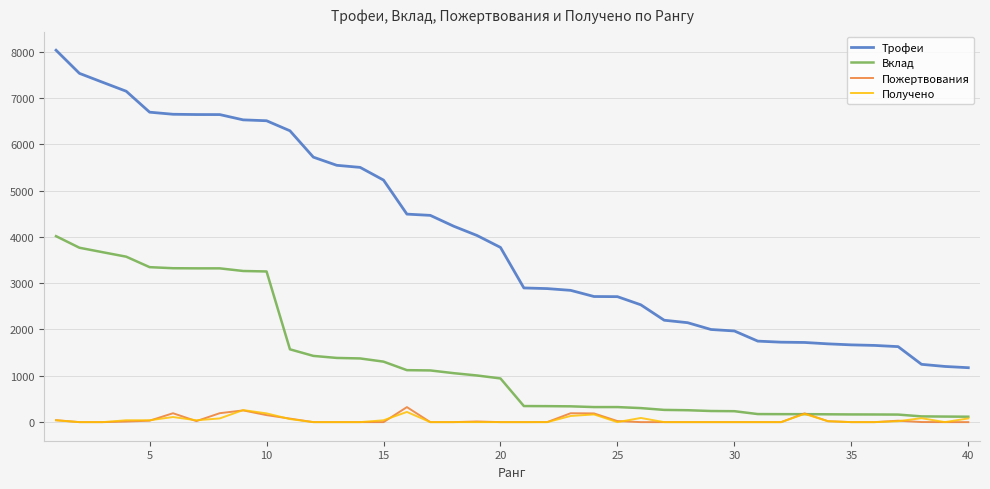

True or false: Трофеи and Получено intersect in this chart.

False